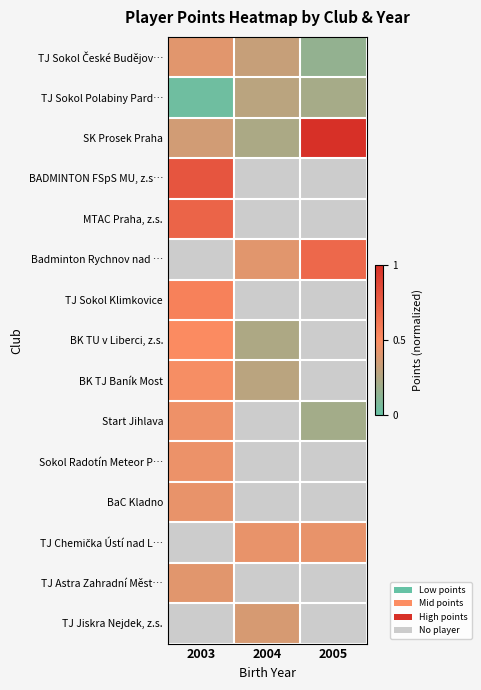

Read the BK TU v Liberci, z.s. value at 2004.

0.2